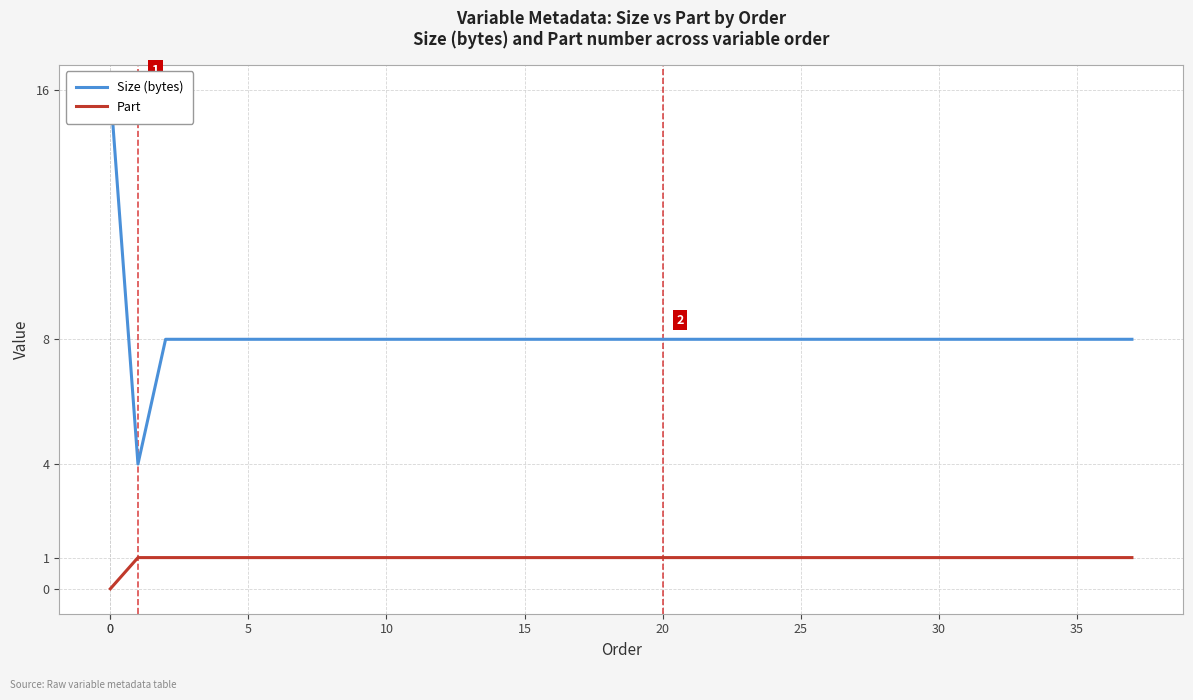

What is the difference between the maximum and minimum values in the Part series?

1